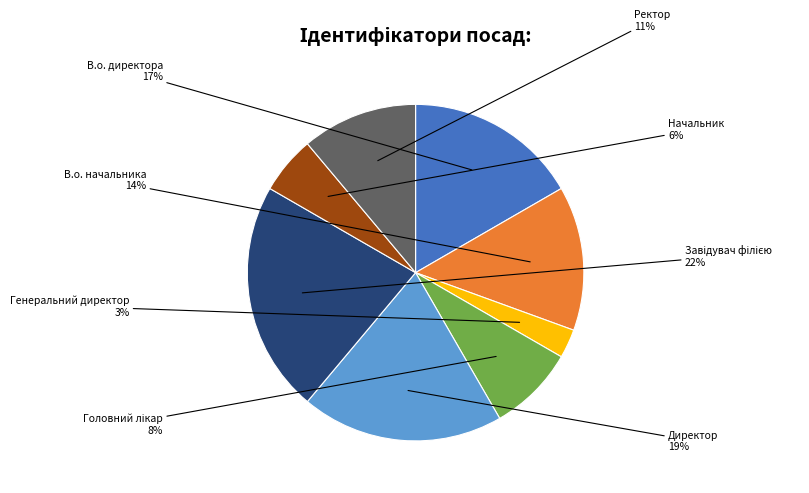

Is the sum of В.о. начальника and Директор greater than half?

No